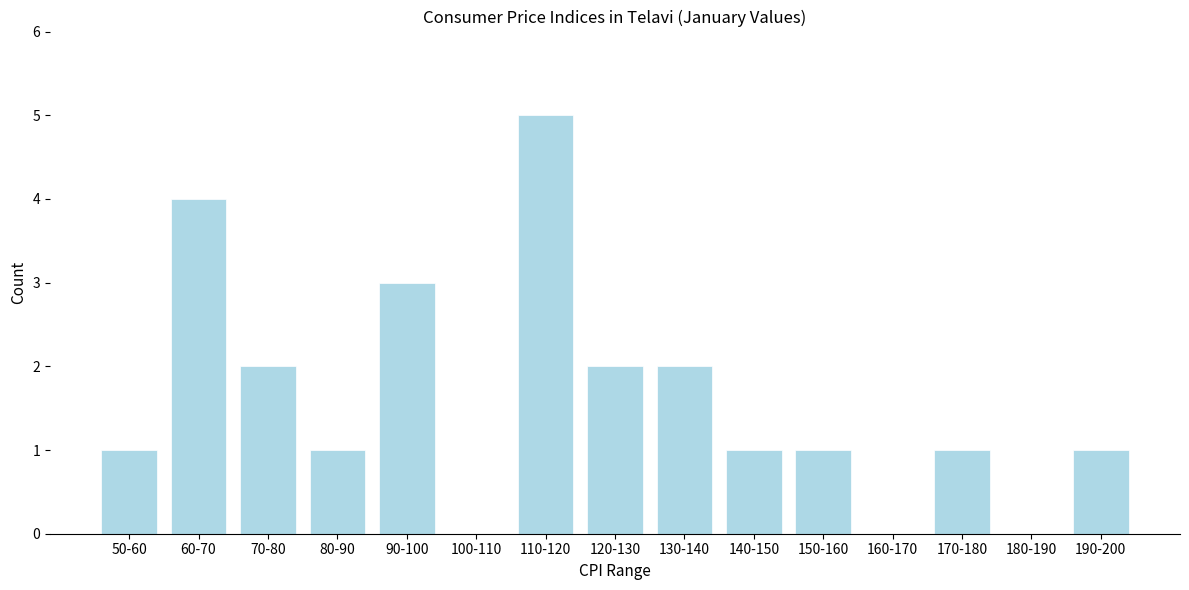

Reading left to right, extract all data points from this chart.

50-60=1	60-70=4	70-80=2	80-90=1	90-100=3	100-110=0	110-120=5	120-130=2	130-140=2	140-150=1	150-160=1	160-170=0	170-180=1	180-190=0	190-200=1